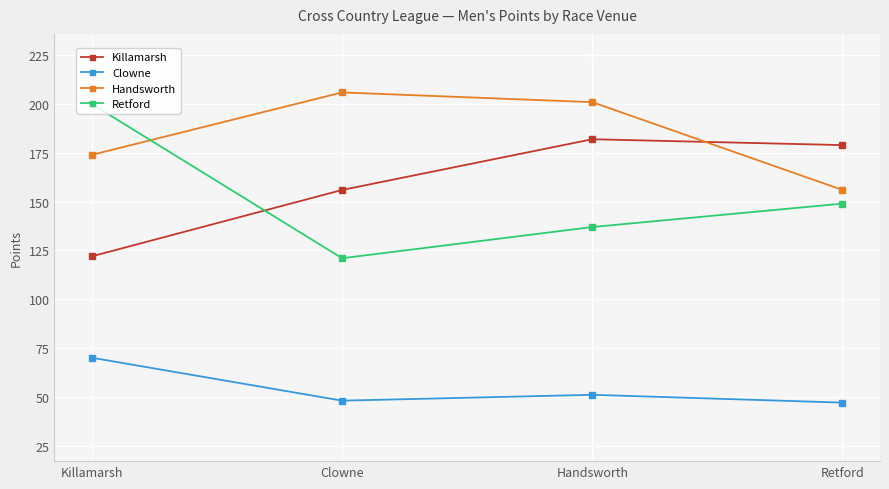

What is the total value across all series at Handsworth?

571